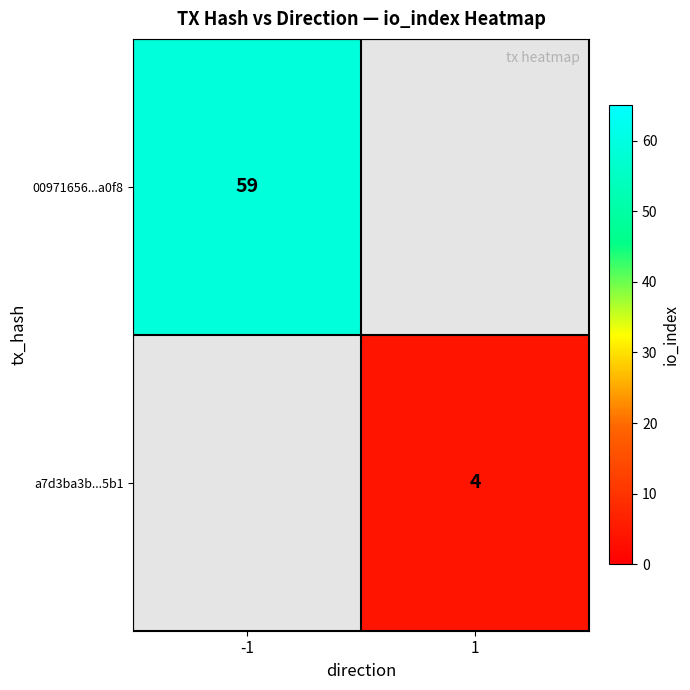

True or false: 00971656...a0f8 has a value of 89 at -1.

False